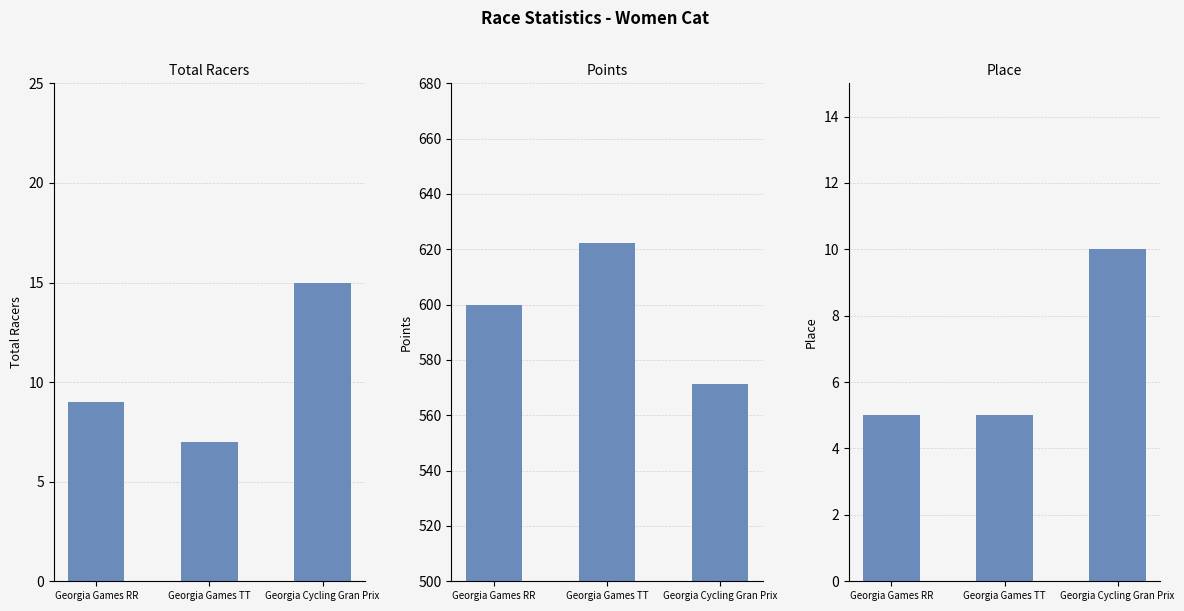

What is the label of the 3rd bar from the right?

Georgia Games RR